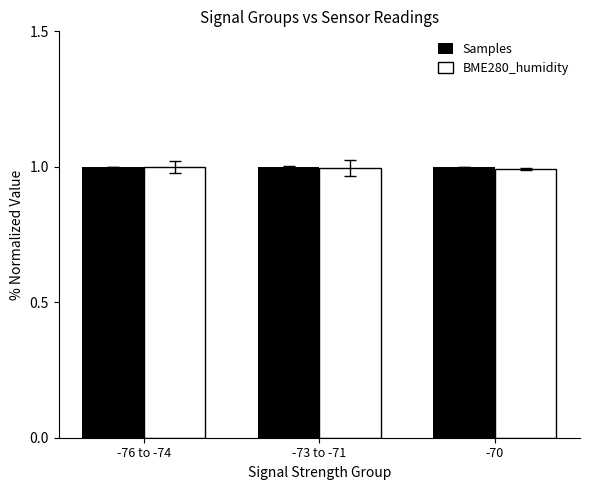

What is the value of the BME280_humidity bar at the 1st from the left?

1.0